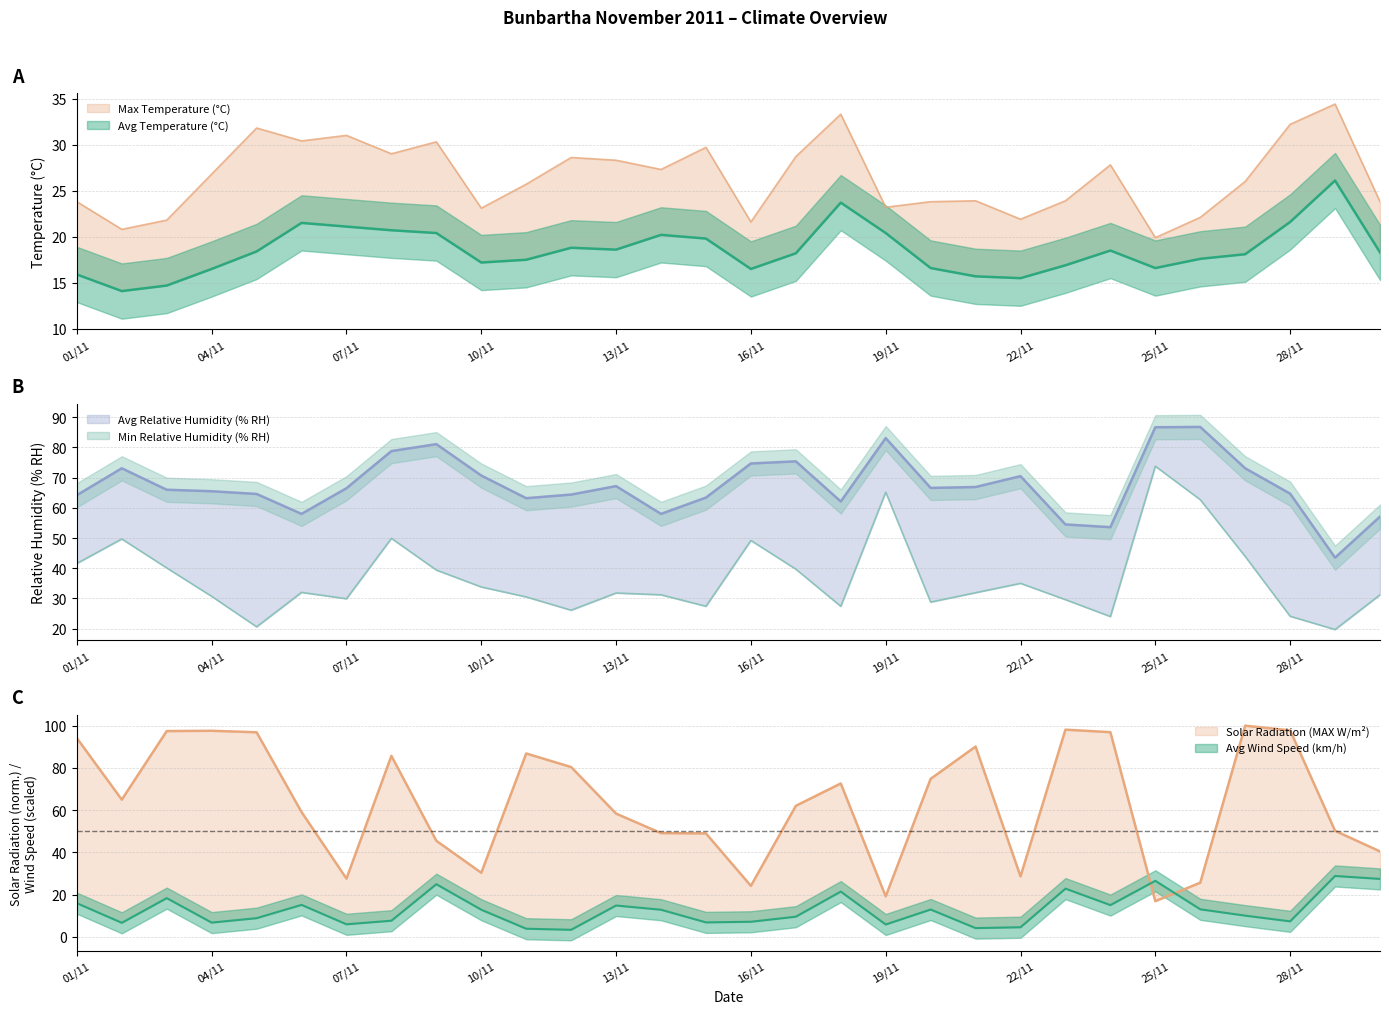

True or false: Avg Relative Humidity (% RH) has a value of 15.6 at 11/11.

False